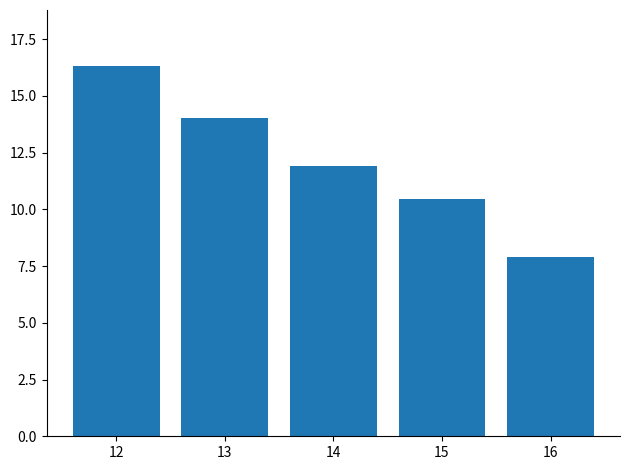

Reading right to left, extract all data points from this chart.

7.9	10.5	11.9	14.1	16.3